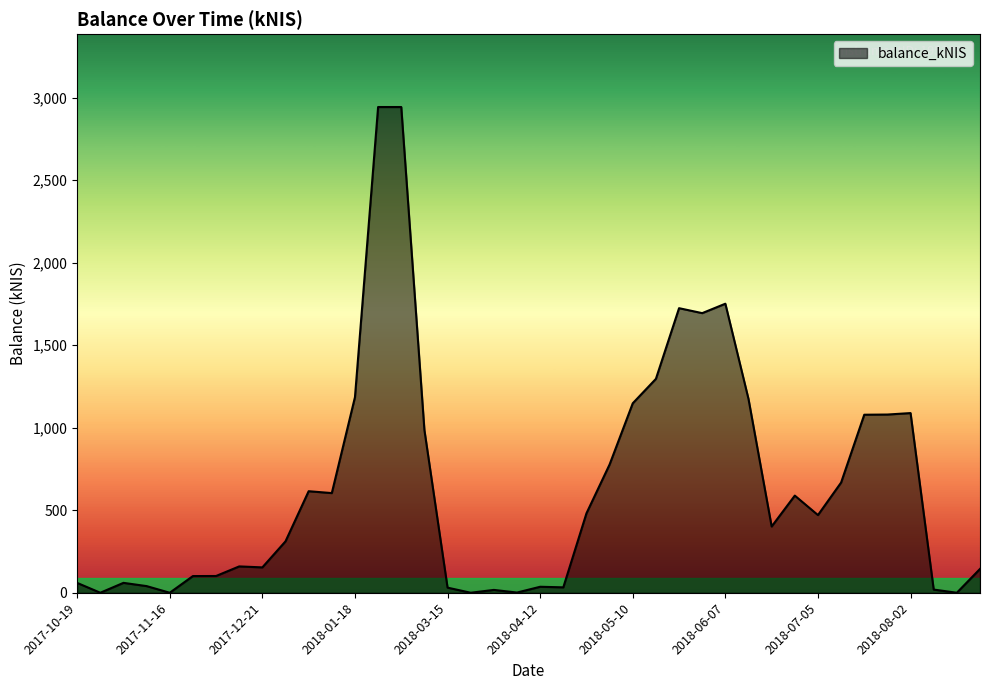

What is the difference between the maximum and minimum values?

2943.2